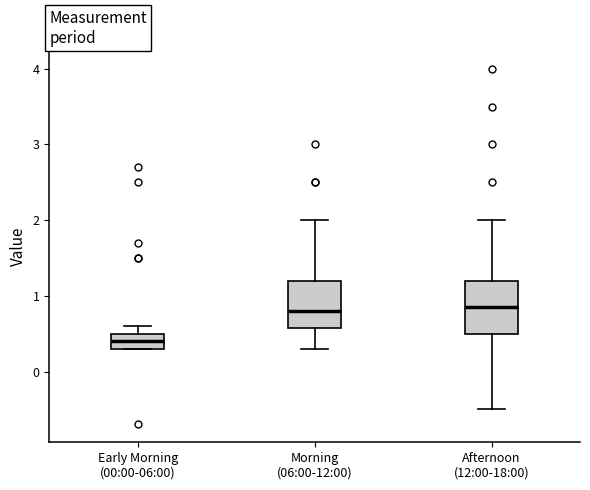

Reading left to right, transcribe this box plot: for each box, give where its median line is, the range the box spans, and where its two whiskers end, as read against the y-axis. The values are not printed on the chart, so give them approximately, as read against the axis.

Early Morning (00:00-06:00): median 0.4, box 0.3 to 0.5, whiskers 0.3 to 0.6
Morning (06:00-12:00): median 0.8, box 0.6 to 1.2, whiskers 0.3 to 2.0
Afternoon (12:00-18:00): median 0.9, box 0.5 to 1.2, whiskers -0.5 to 2.0